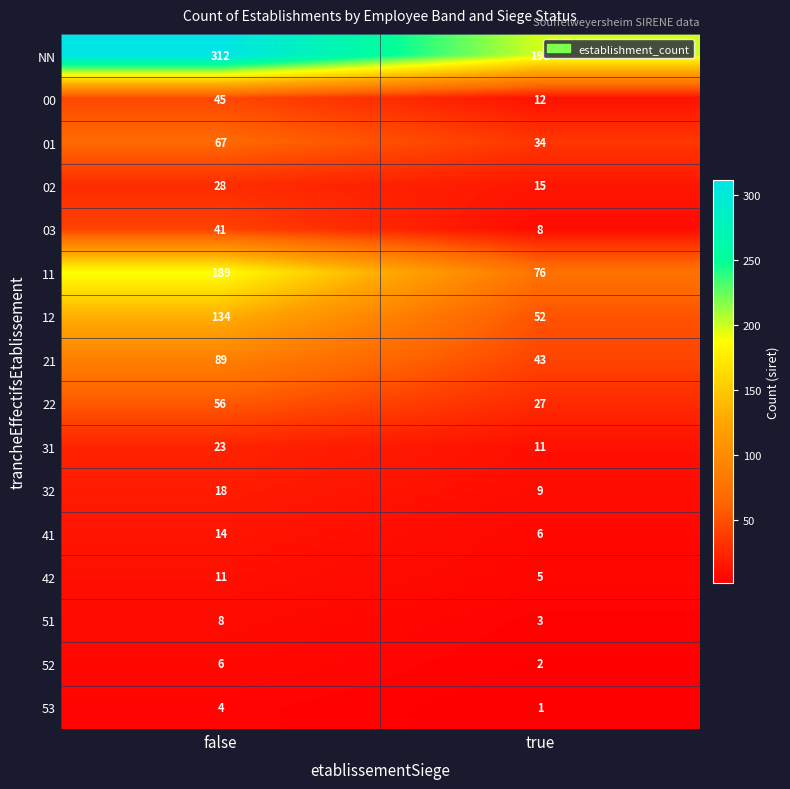

What is the average value of the 42 series?

8